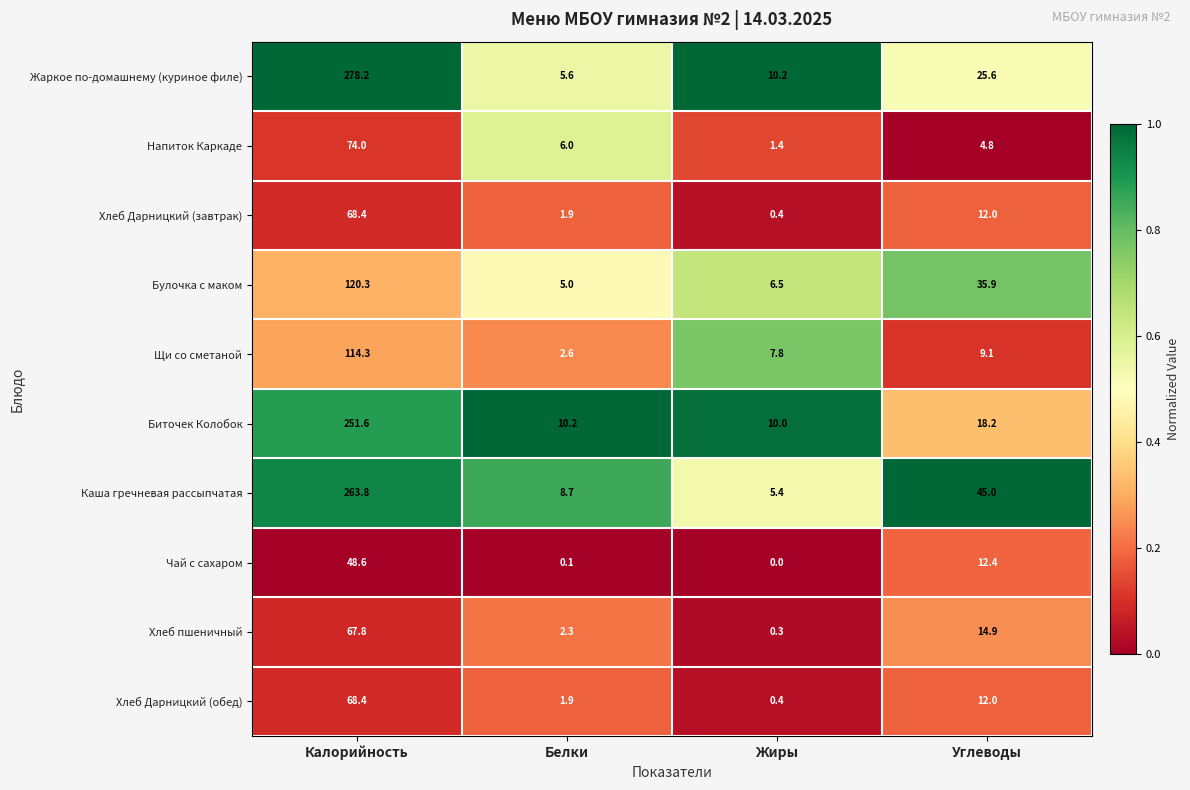

What is the approximate value of Щи со сметаной at Жиры?

7.8